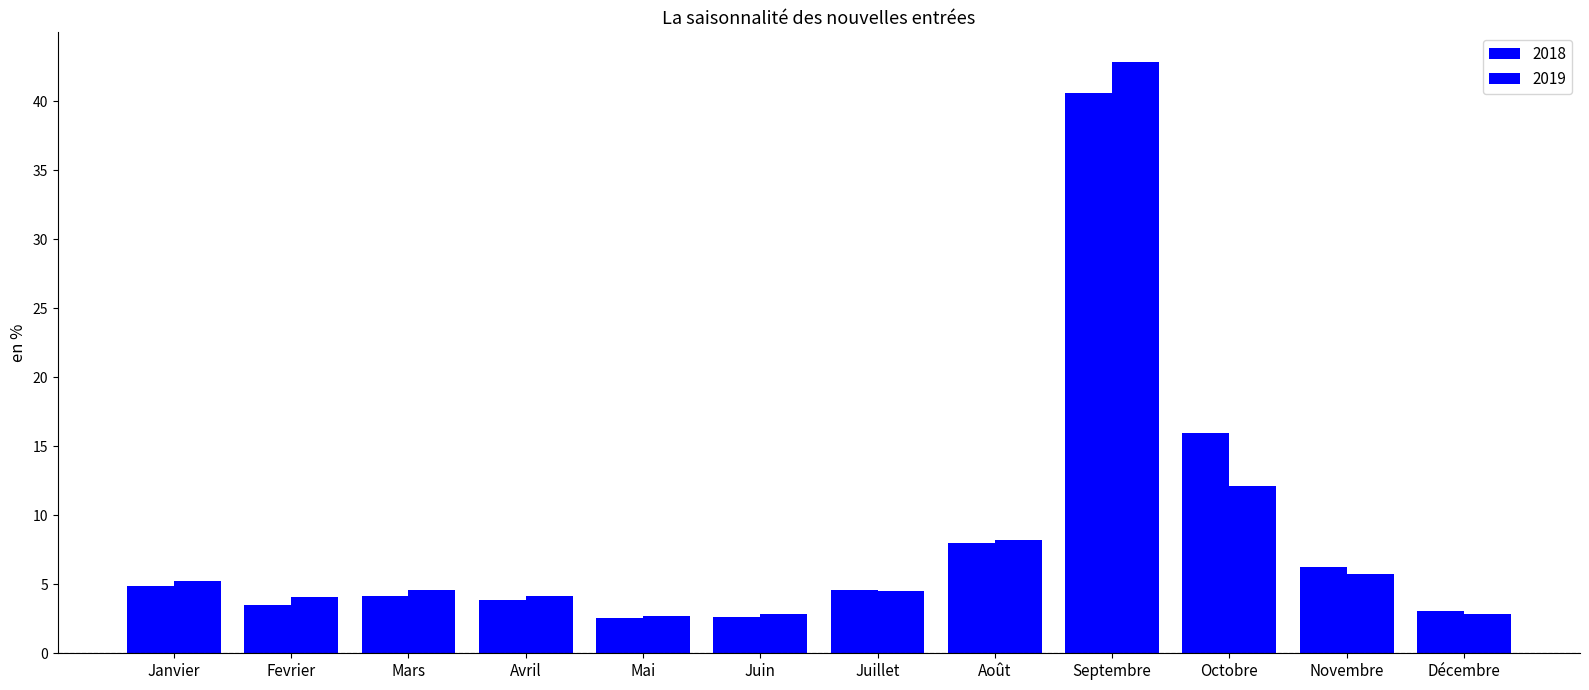

How many groups of bars are there?

12